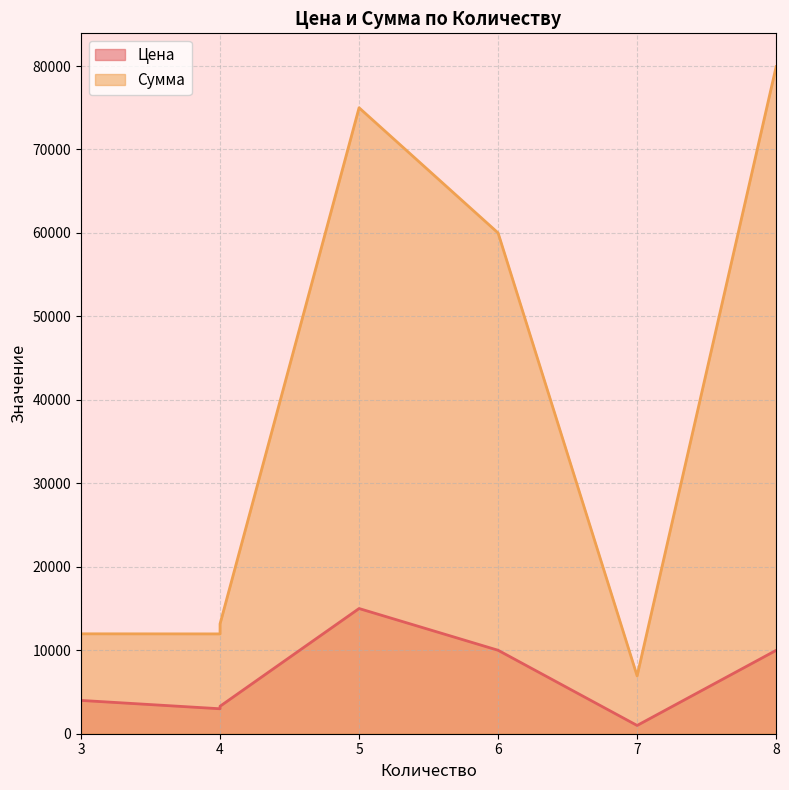

Does the chart display data point markers on the line(s)?

No